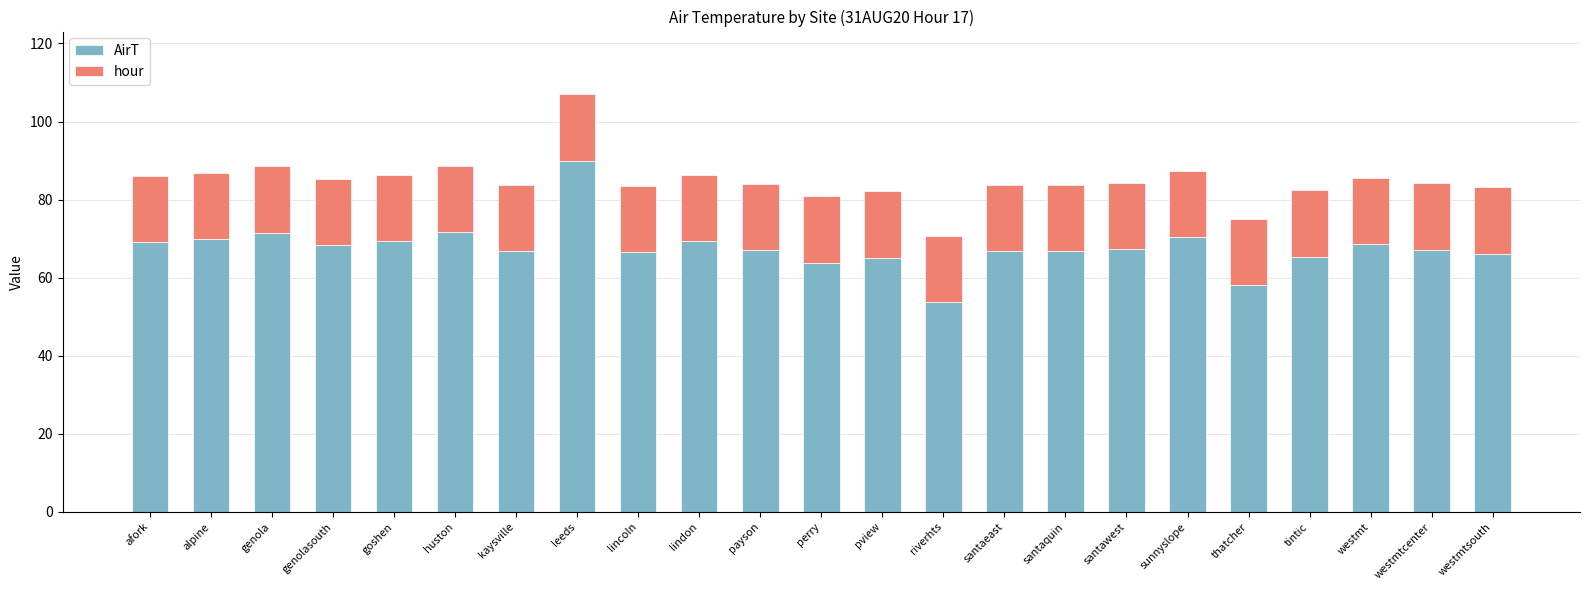

What is the sum of the AirT values at genolasouth and santaeast?

135.2